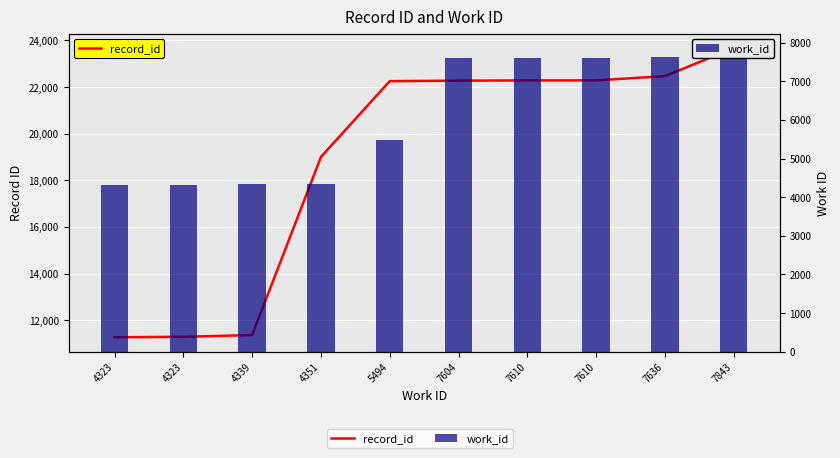

What is the difference between the maximum and minimum values in the record_id series?

12394